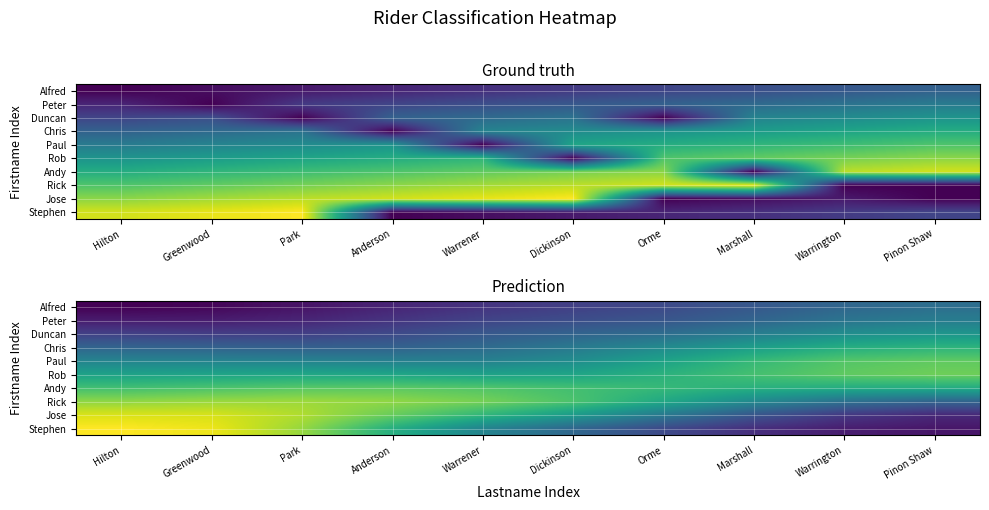

What is the smallest value displayed?

0.4